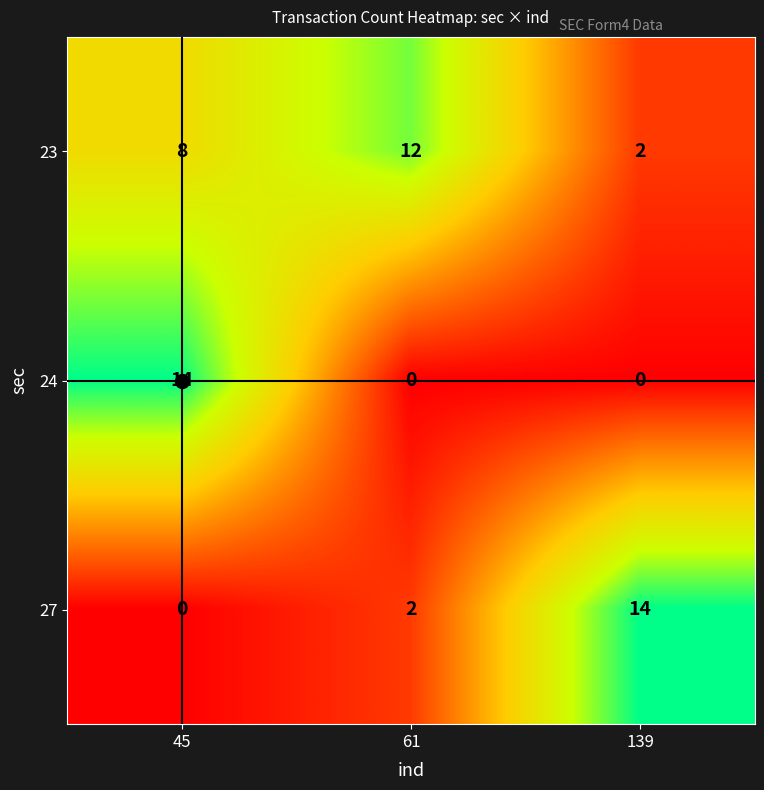

Rank the series at 45 from lowest to highest value.

27, 23, 24